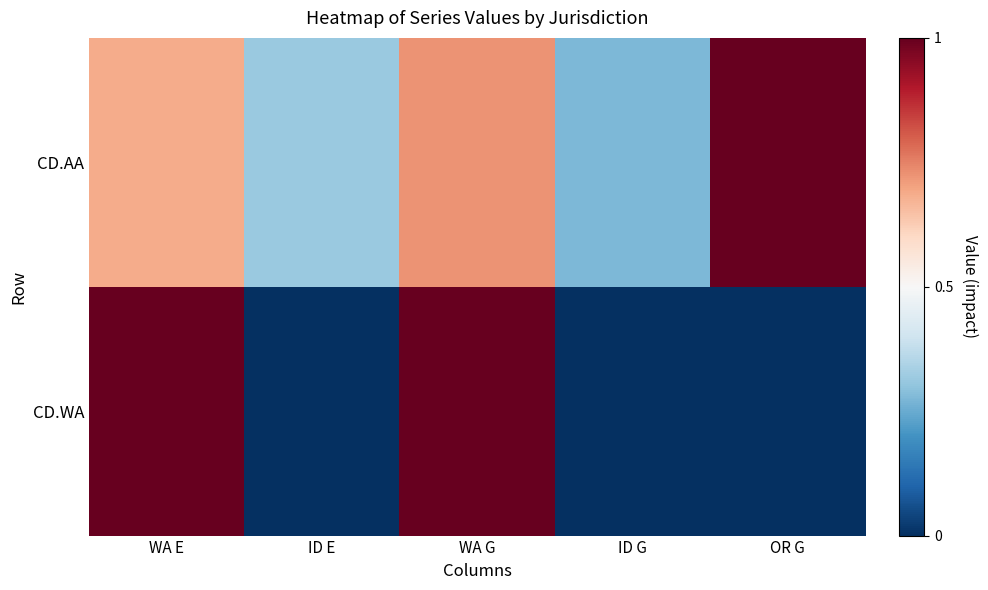

Which series has the largest range (max minus min)?

CD.WA